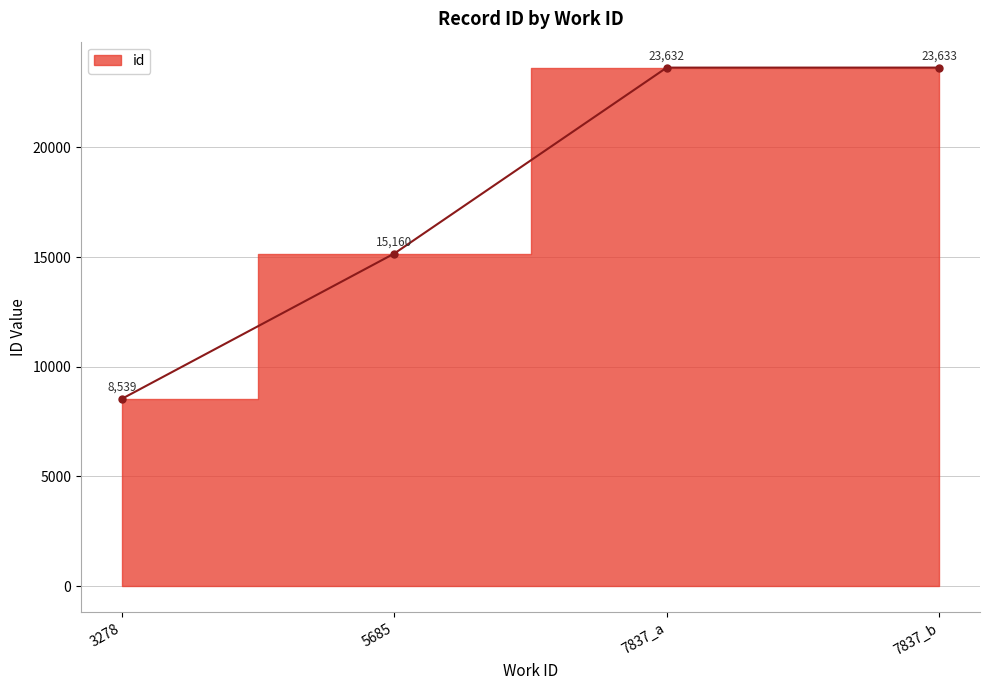

What is the sum of all values?

70964